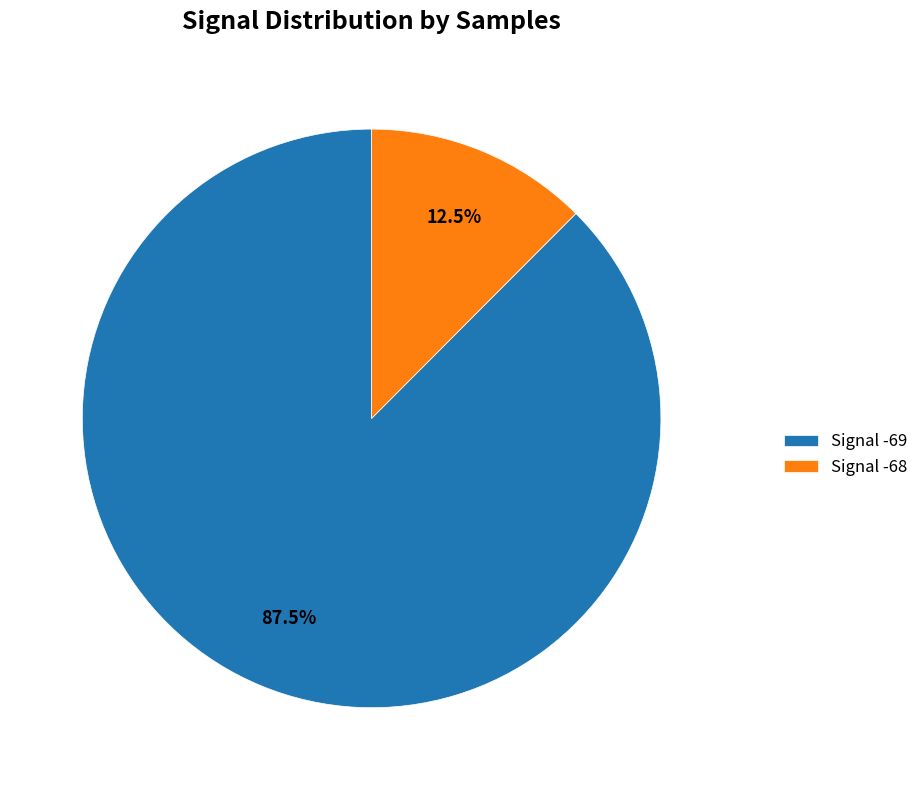

Between Signal -68 and Signal -69, which is larger?

Signal -69